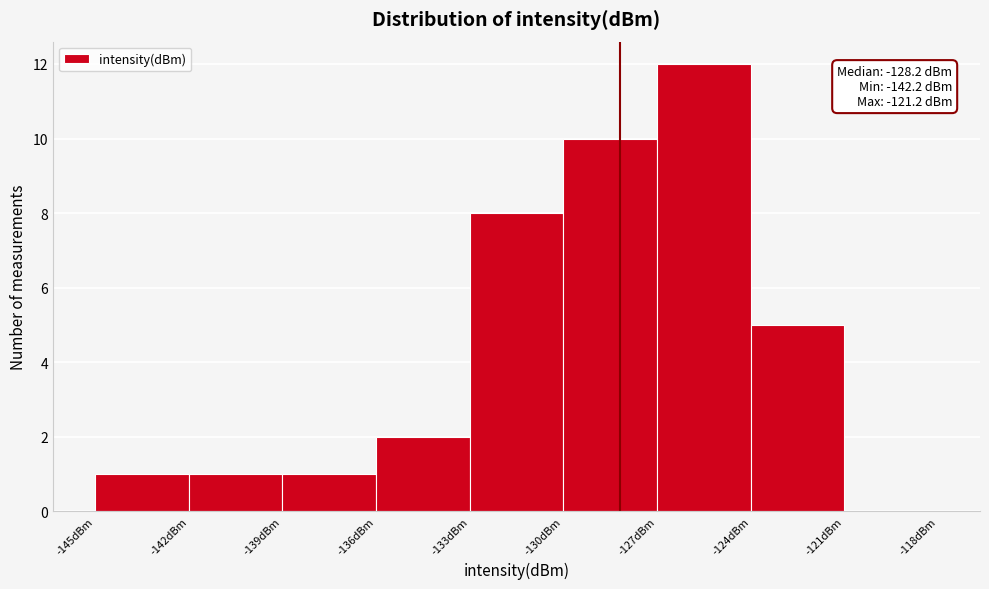

Over which range of the x-axis is the bar tallest?

-127 to -124